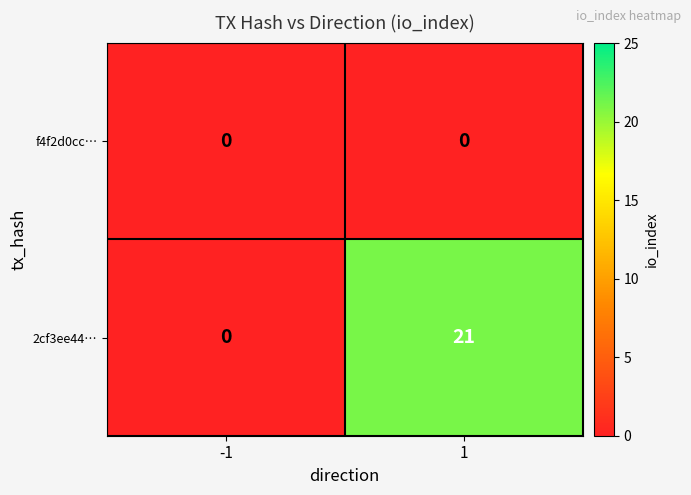

How many data points does each series have?

2